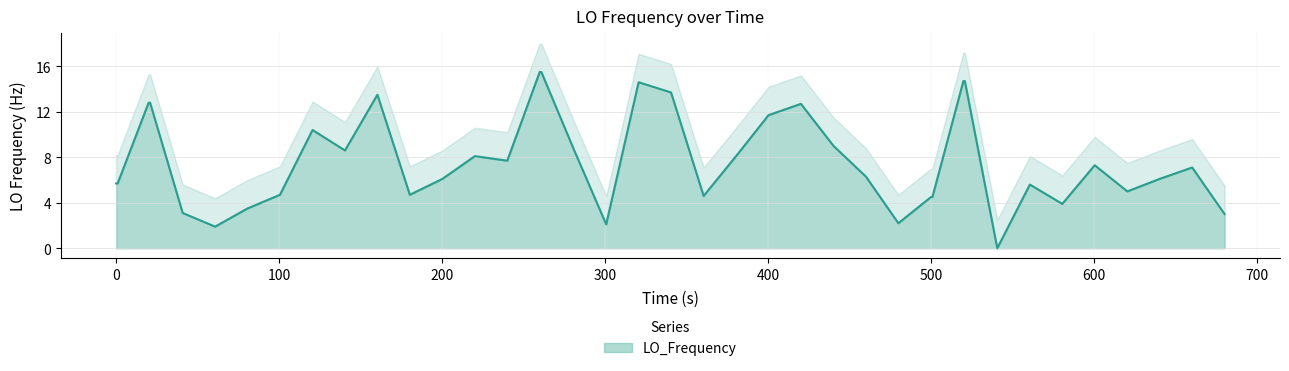

How many interior local valleys (lower than both neighbors) does the data have?

10